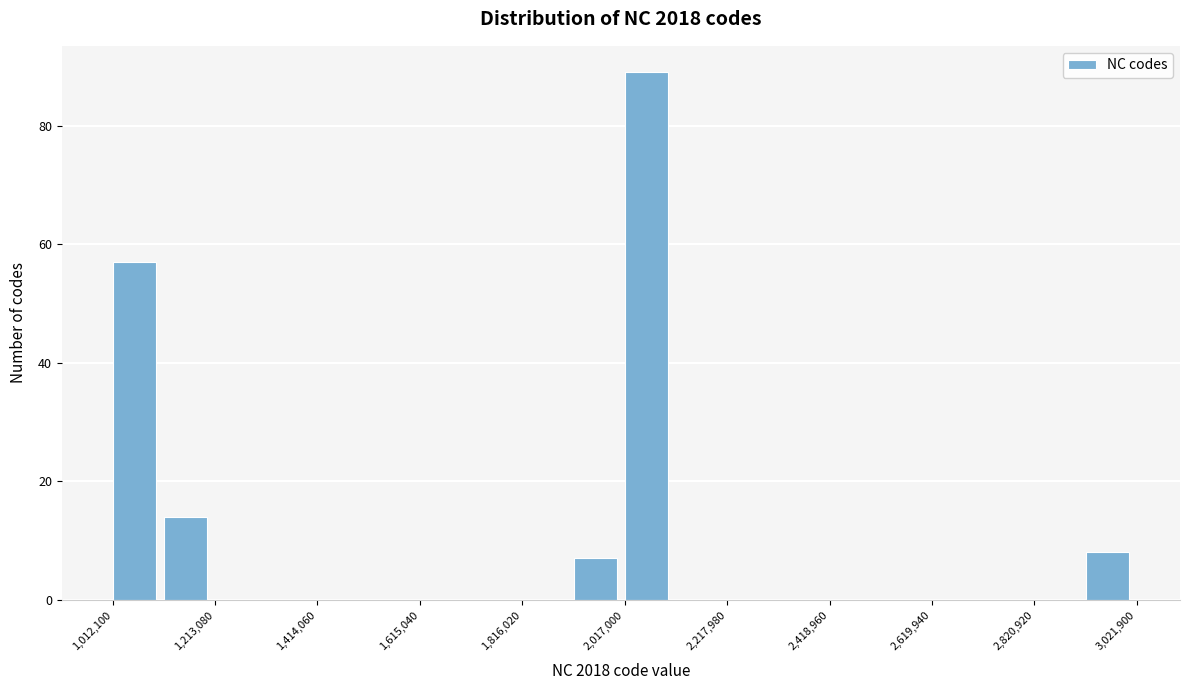

Read against the x-axis, roughly where is the centre of the tallest bar?

2050000